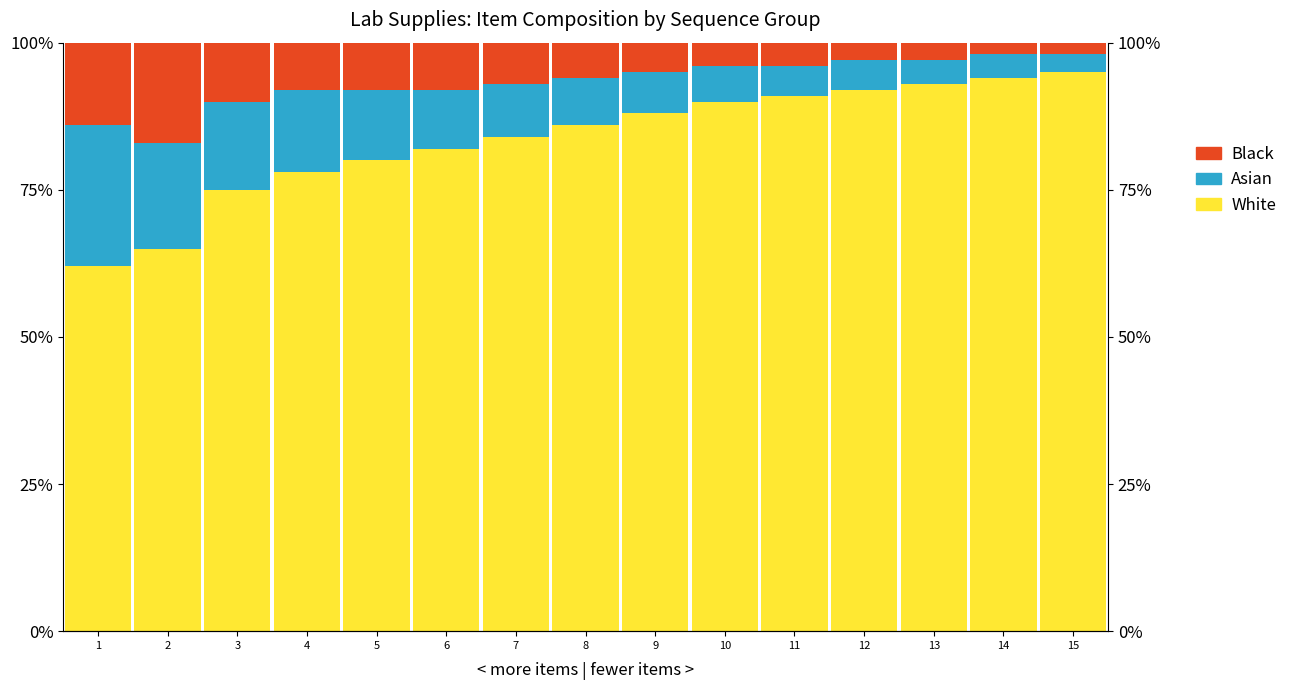

What is the value of the White bar at the 9th from the left?

88